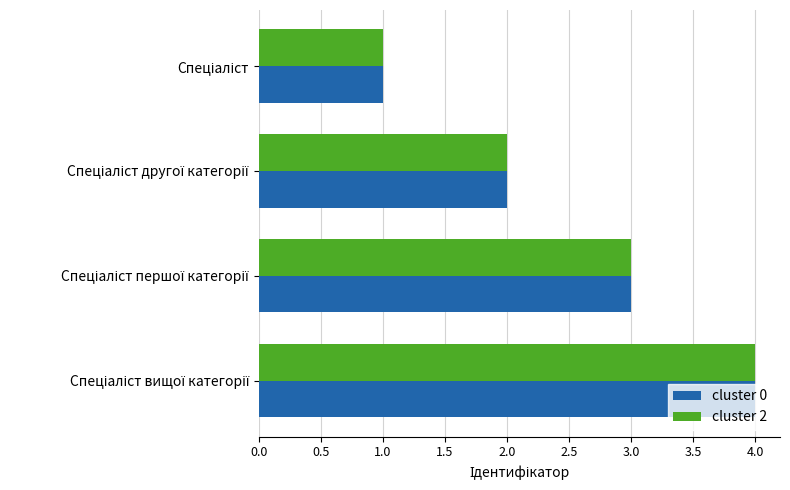

What is the greatest value displayed?

4